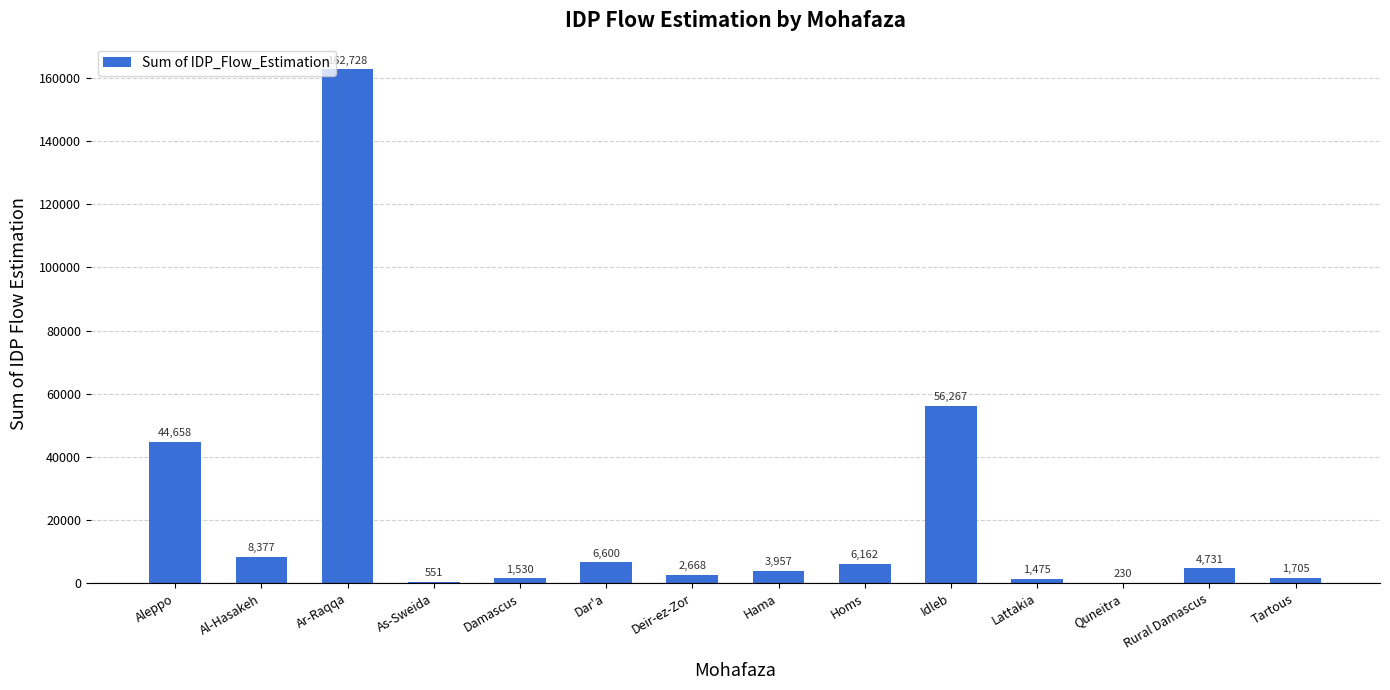

What is the sum of the values at Hama and Homs?

10119.0